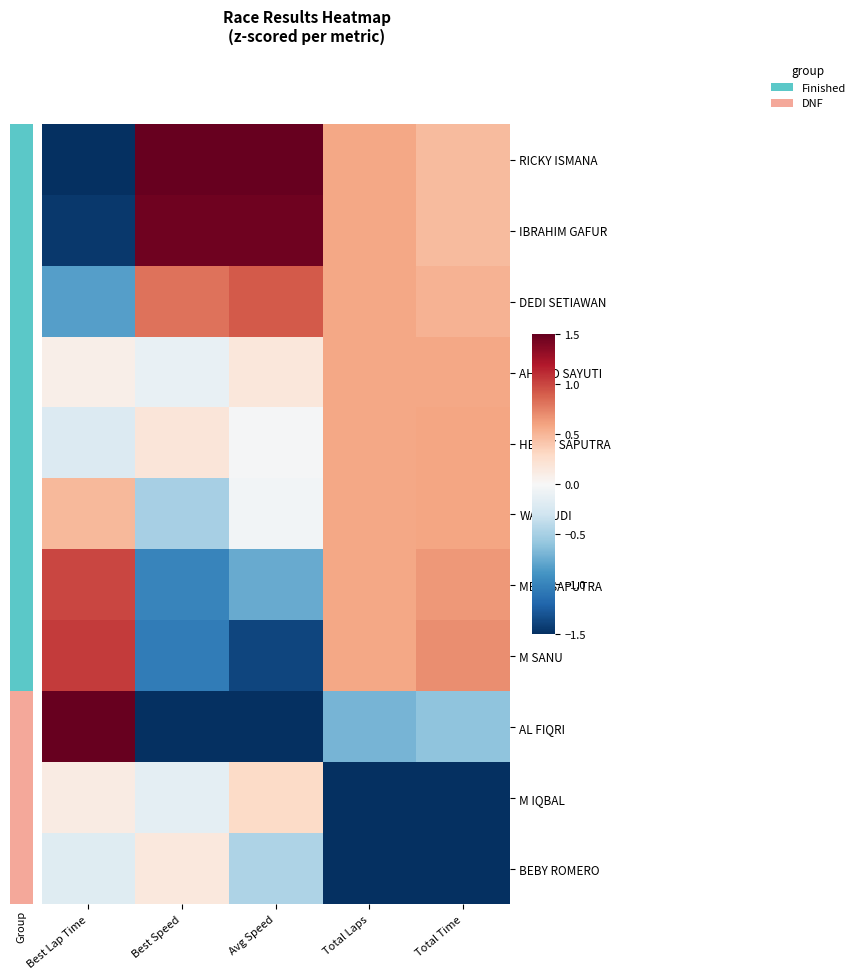

Rank the series by their maximum value, from lowest to highest.

BEBY ROMERO, M IQBAL, AHMAD SAYUTI, HERRY SAPUTRA, WAHYUDI, DEDI SETIAWAN, MEGI SAPUTRA, M SANU, IBRAHIM GAFUR, RICKY ISMANA, AL FIQRI